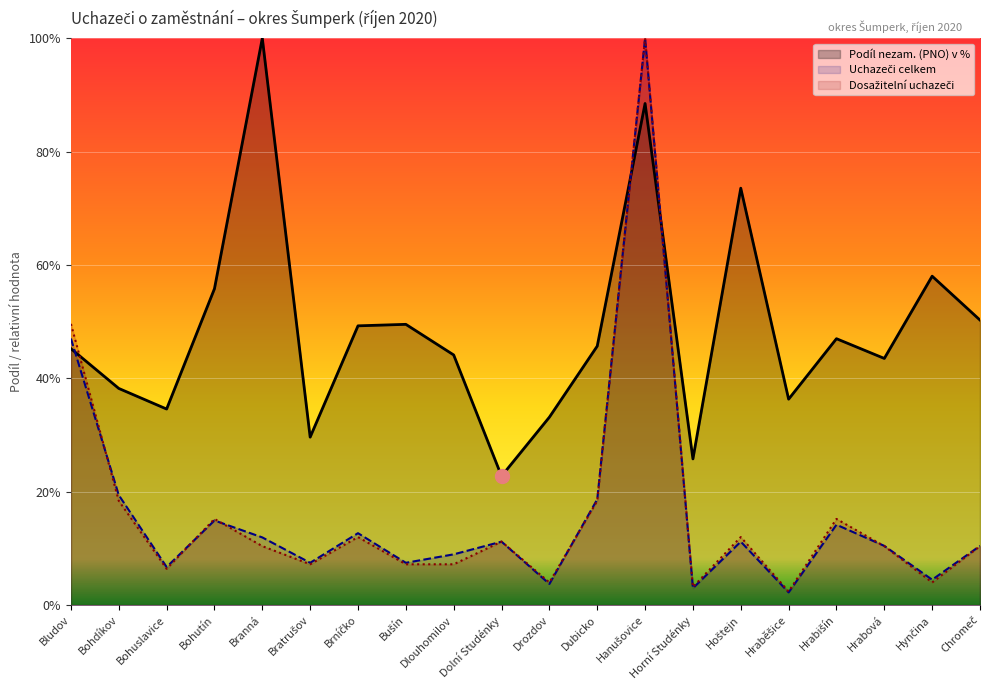

Where is the first local maximum for Podíl nezam. (PNO) v %?

Branná